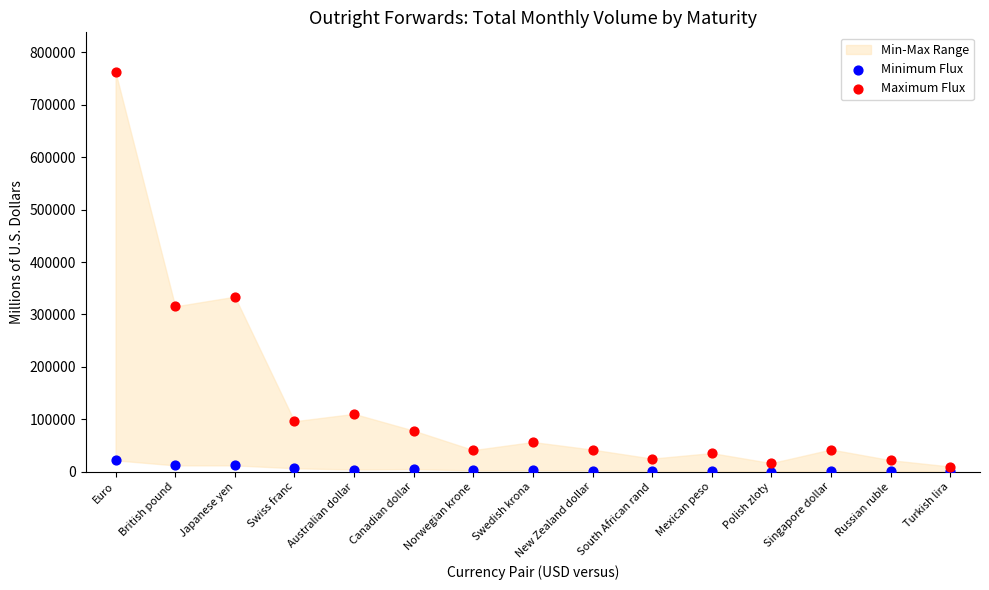

Which series contains the lowest Y value?

Minimum Flux